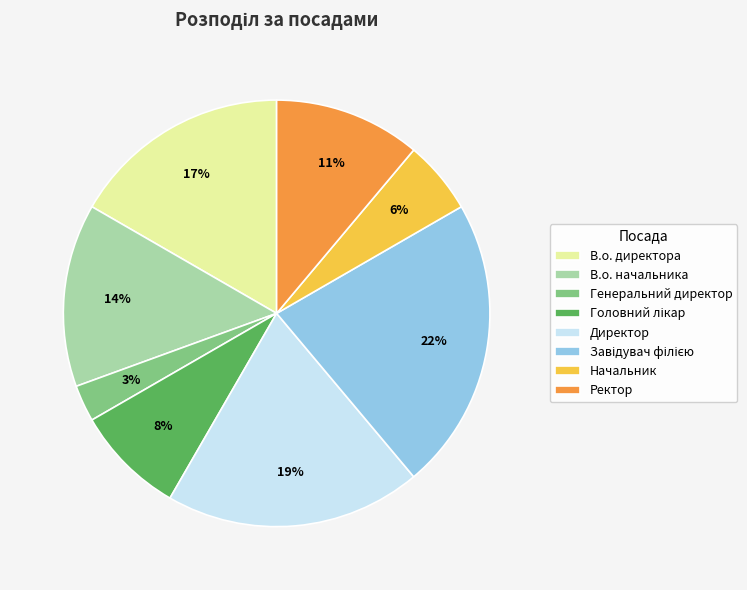

The Ректор slice represents 2% of the pie. True or false?

False